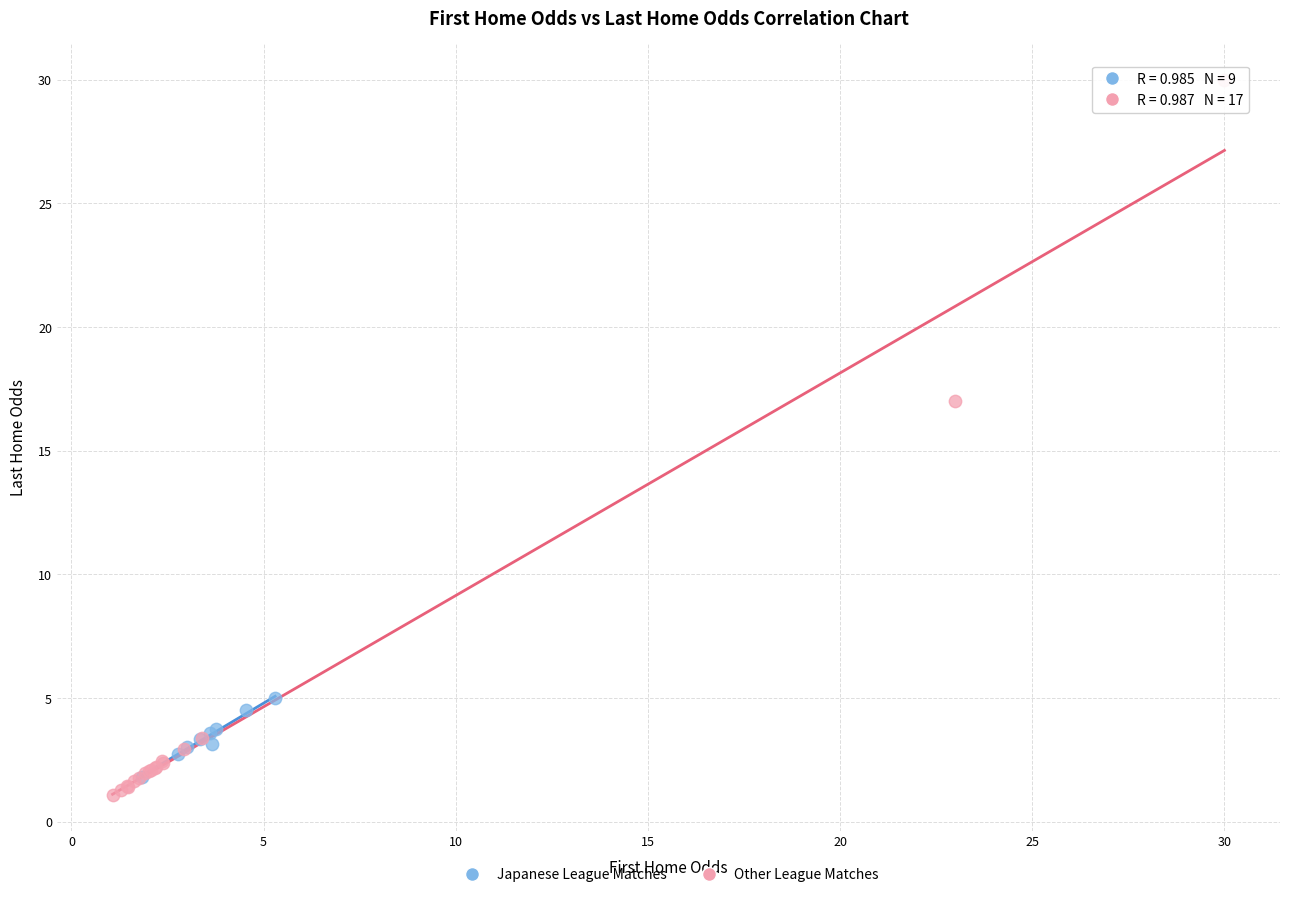

Which series contains the highest Y value?

Other League Matches